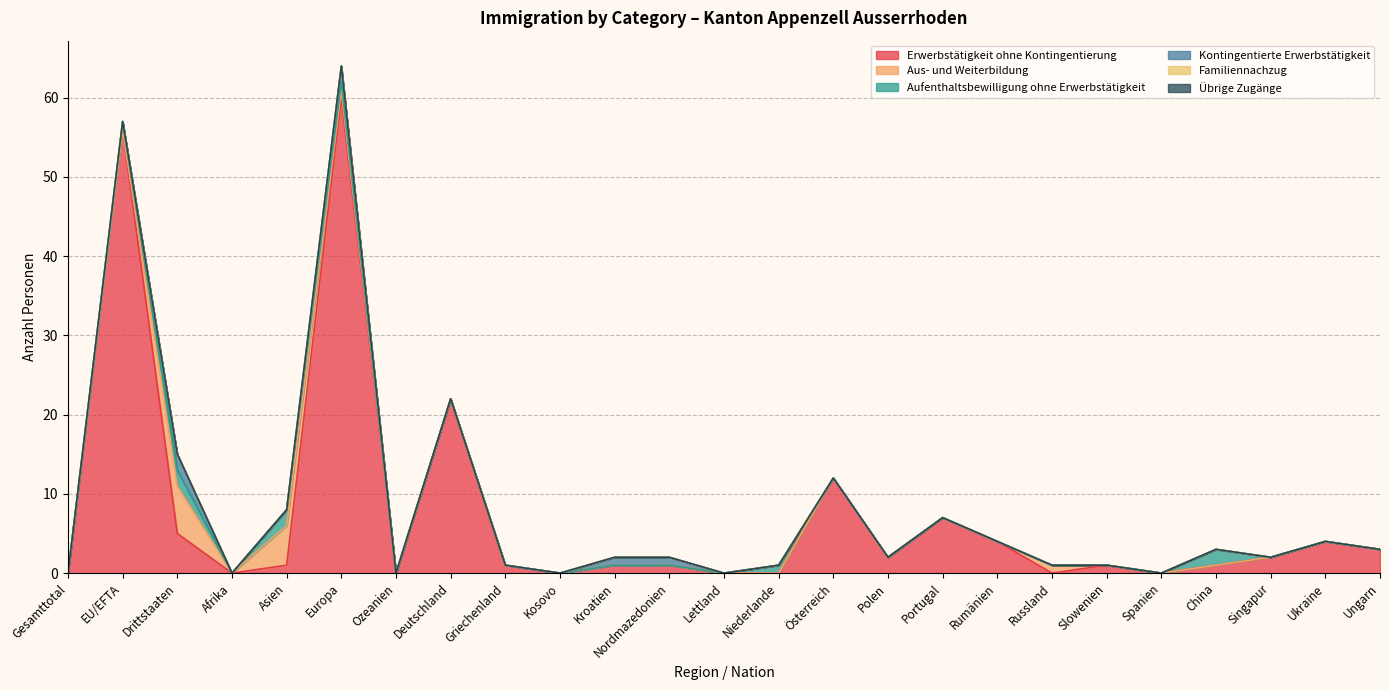

The Aus- und Weiterbildung series shows 0 at Deutschland. True or false?

True